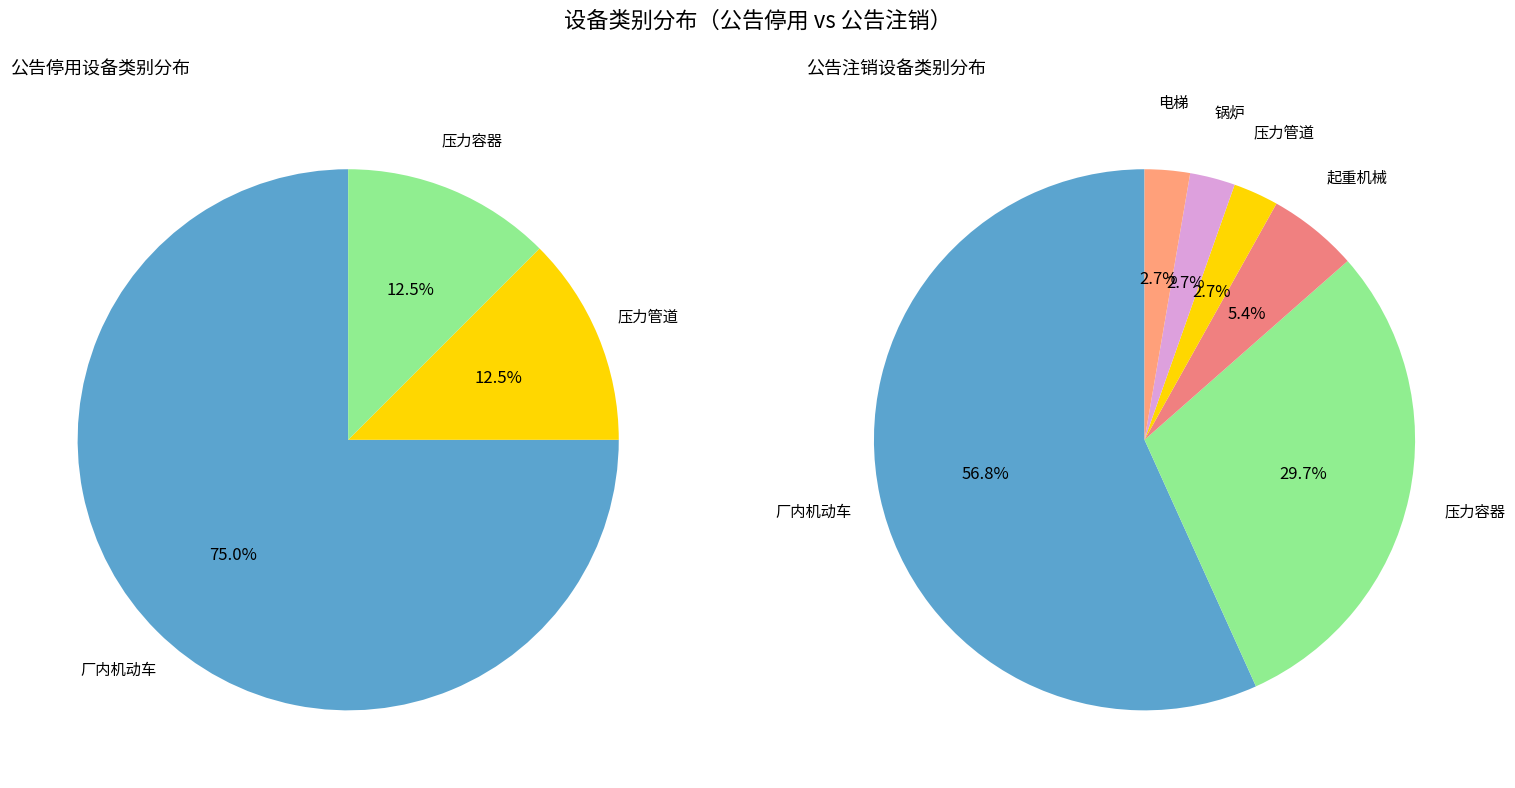

How many segments does this pie chart have?

6